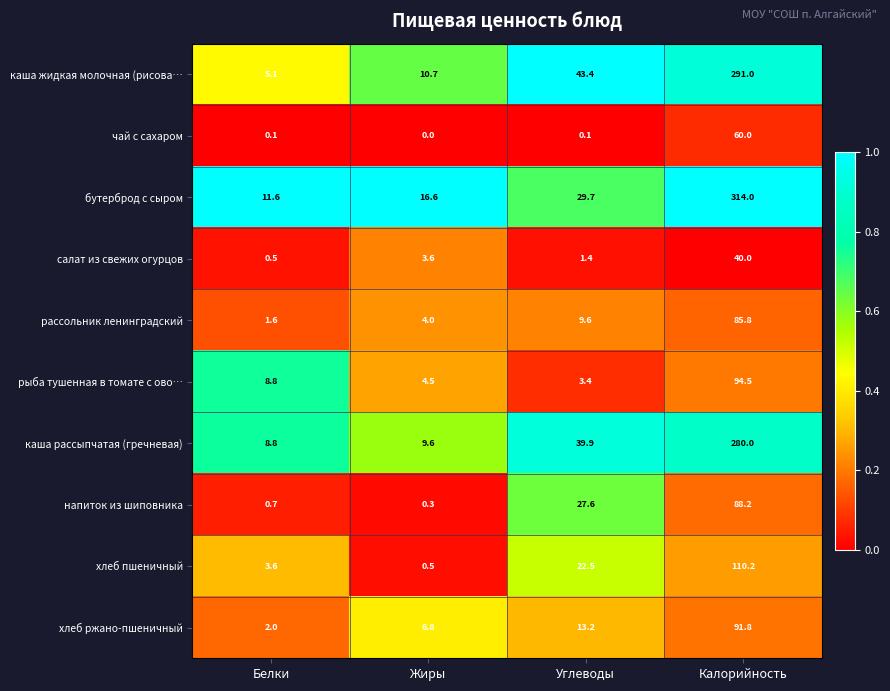

Read the бутерброд с сыром value at Калорийность.

314.0